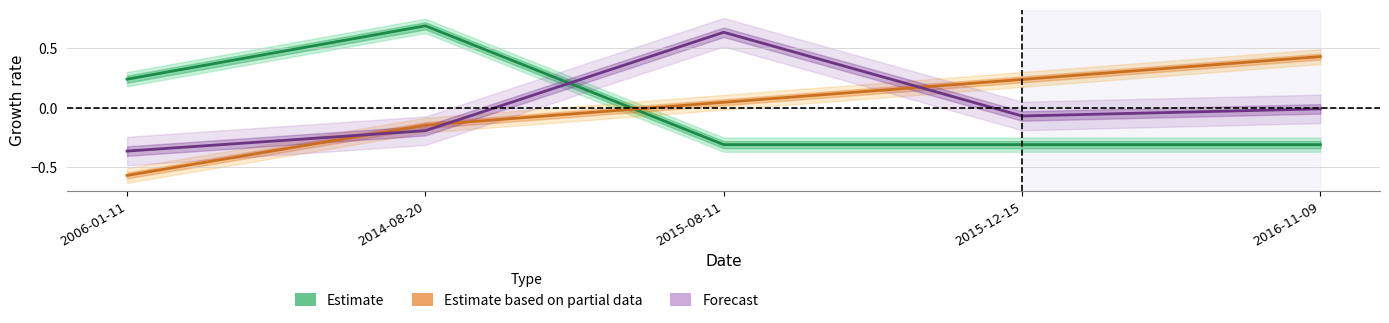

Where is the first local maximum for Forecast?

2015-08-11